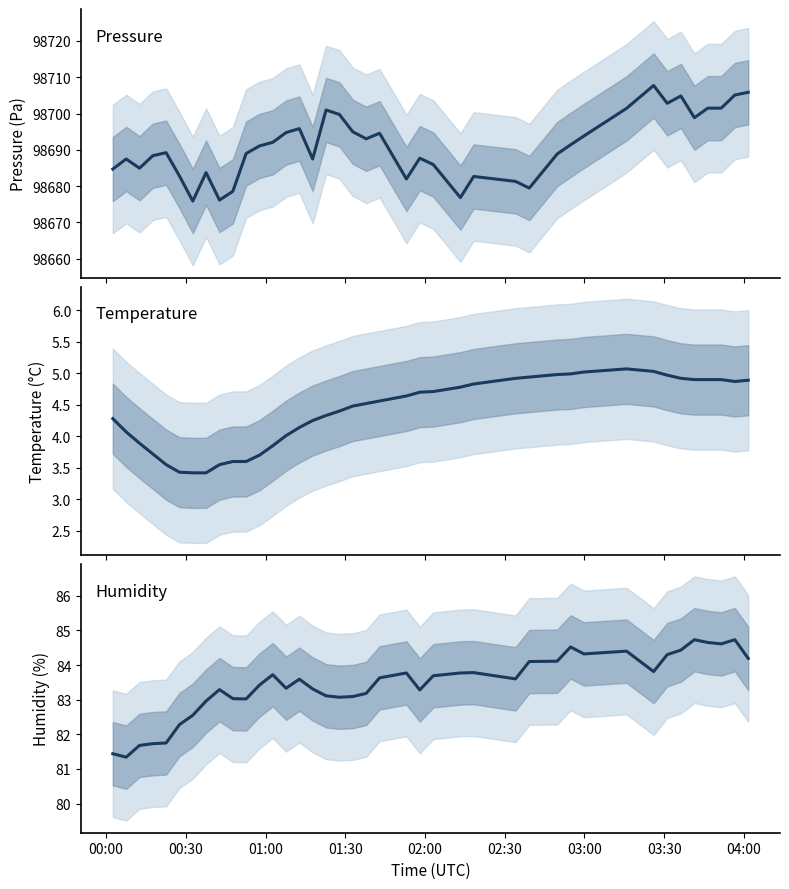

What is the minimum value shown in the chart?

3.4